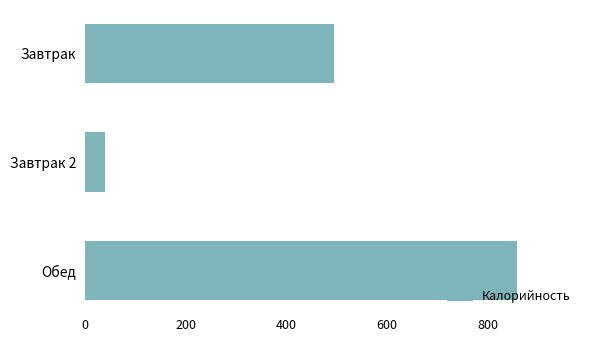

How many bars are there in total?

3